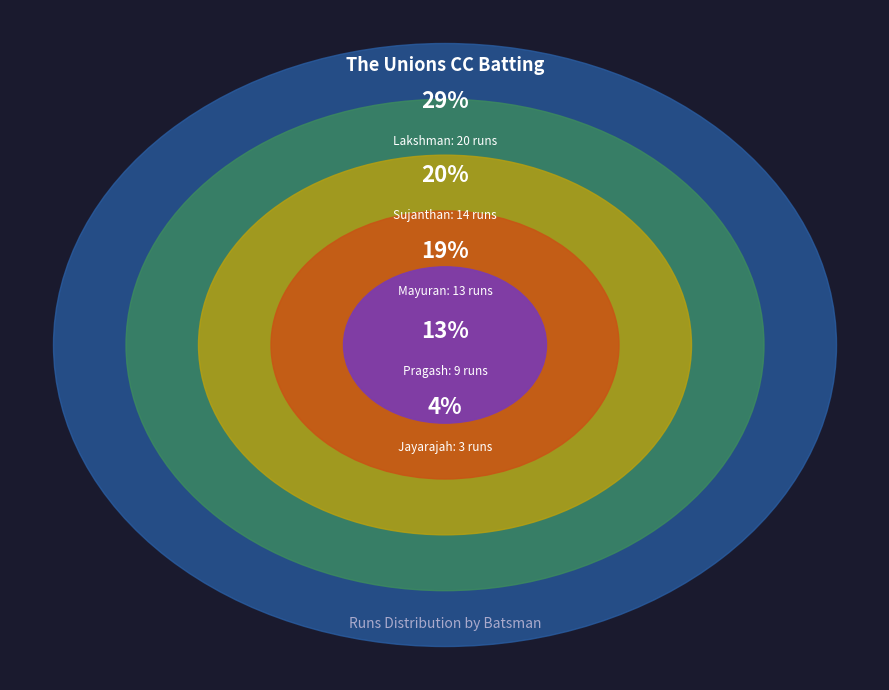

Is there a majority slice in this chart?

No